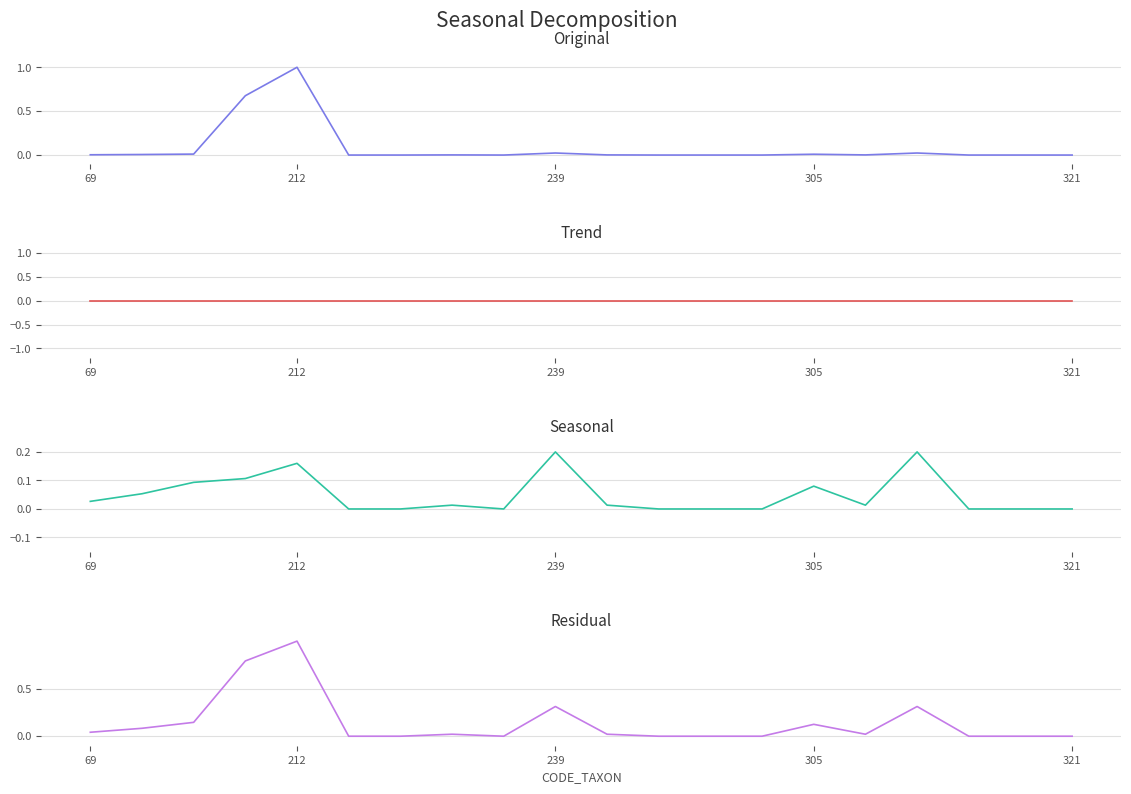

At which label is Trend closest to 0?

69